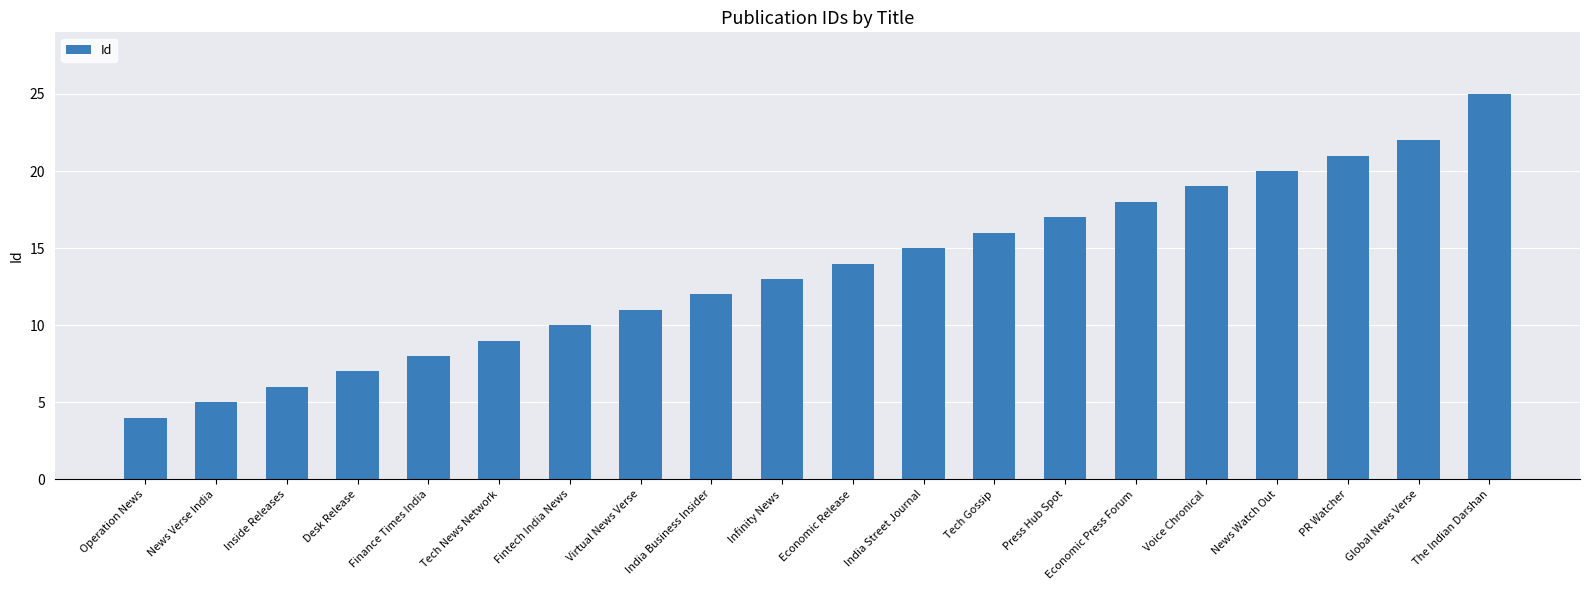

What is the maximum value shown in the chart?

25